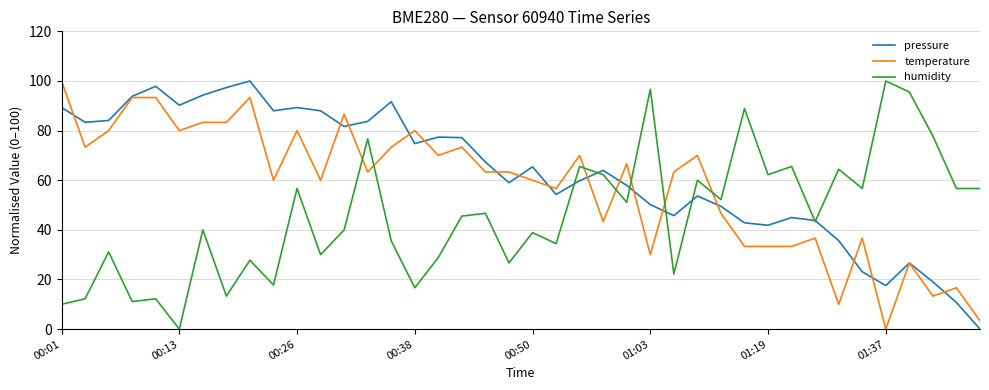

List the series in order of their overall mean, lowest first.

humidity, temperature, pressure